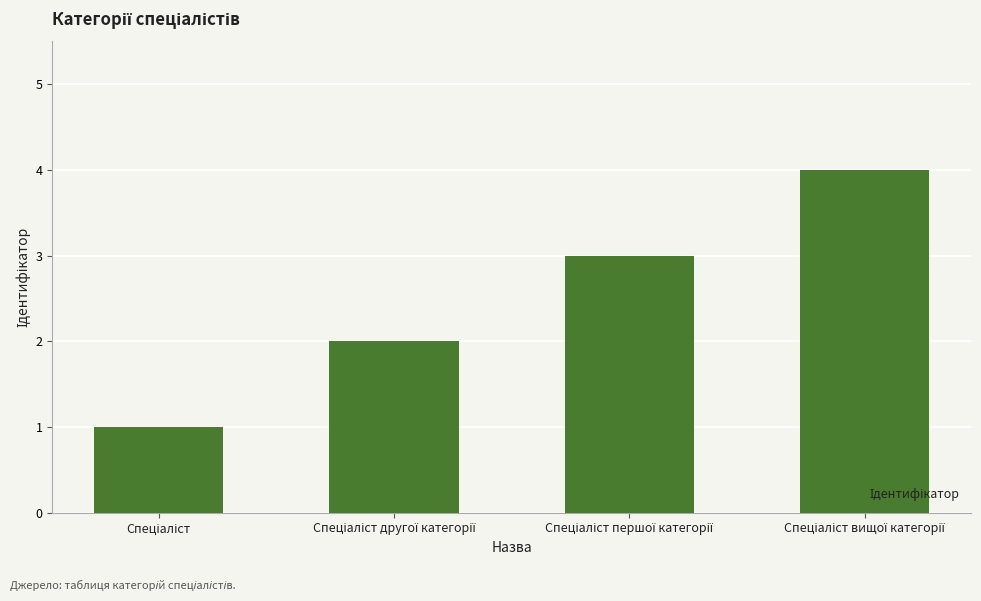

What is the greatest value displayed?

4